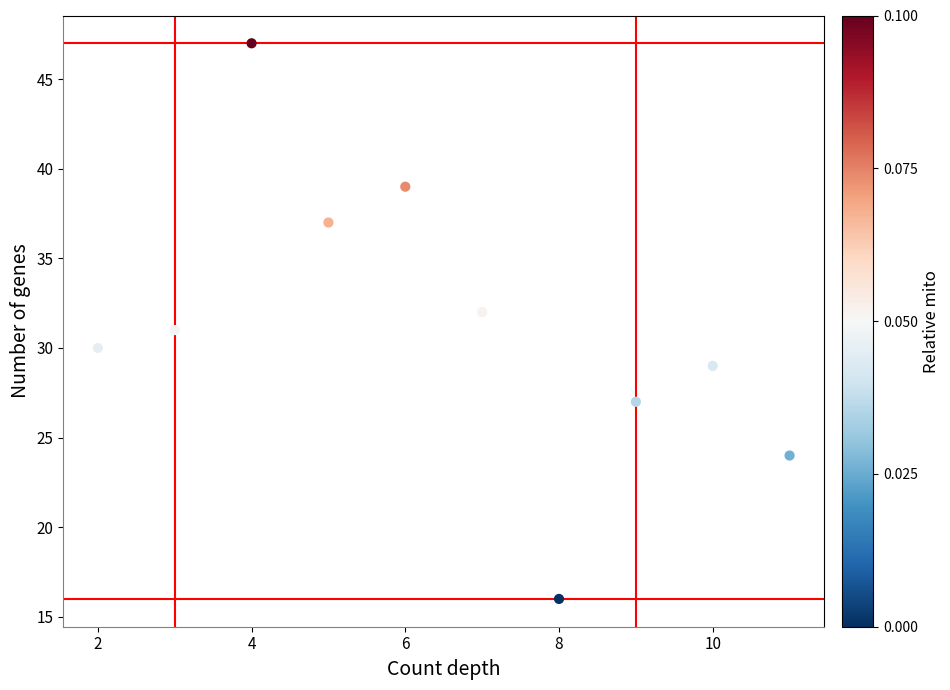

What is the average X value?

6